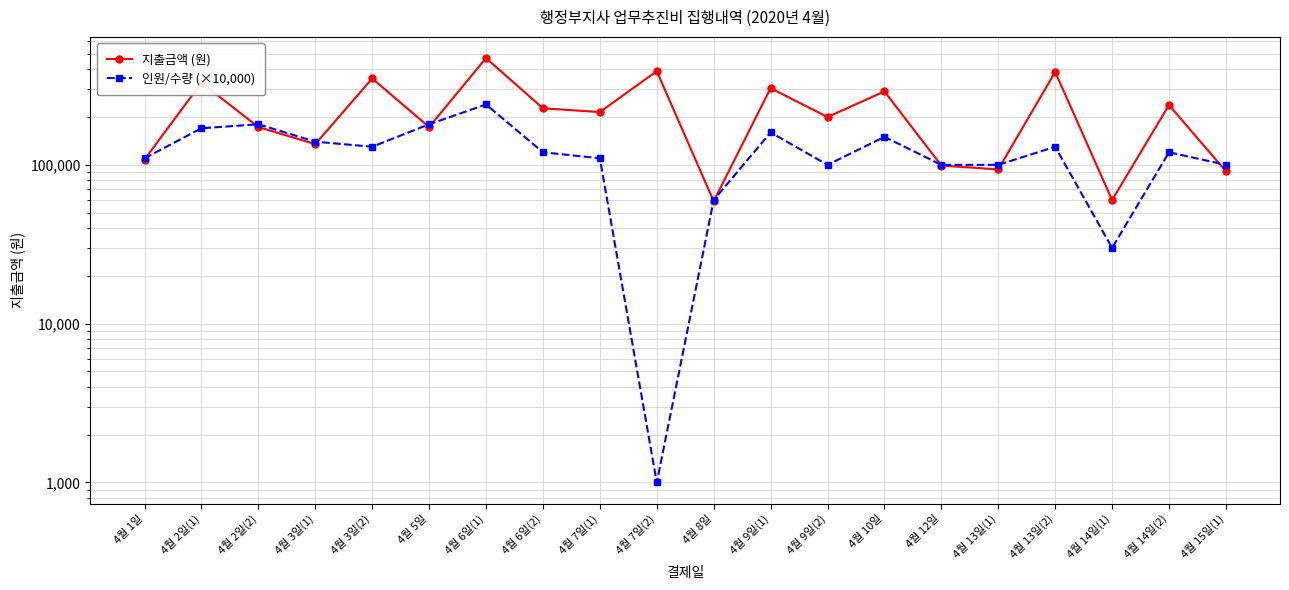

Which series has the largest total across all categories?

지출금액 (원)